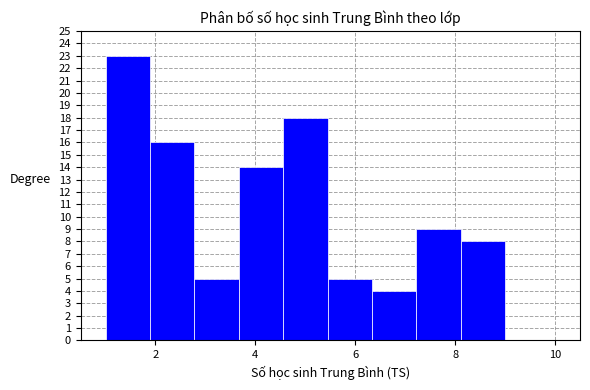

Reading left to right, transcribe this chart: for each bar, give the range it covers on the x-axis and its height. Neither the bar edges nor the heights are printed on the chart, so give them approximately, as read against the axes.

1.0 to 1.8: 23
1.8 to 2.8: 16
2.8 to 3.6: 5
3.6 to 4.6: 14
4.6 to 5.4: 18
5.4 to 6.4: 5
6.4 to 7.2: 4
7.2 to 8.2: 9
8.2 to 9.0: 8